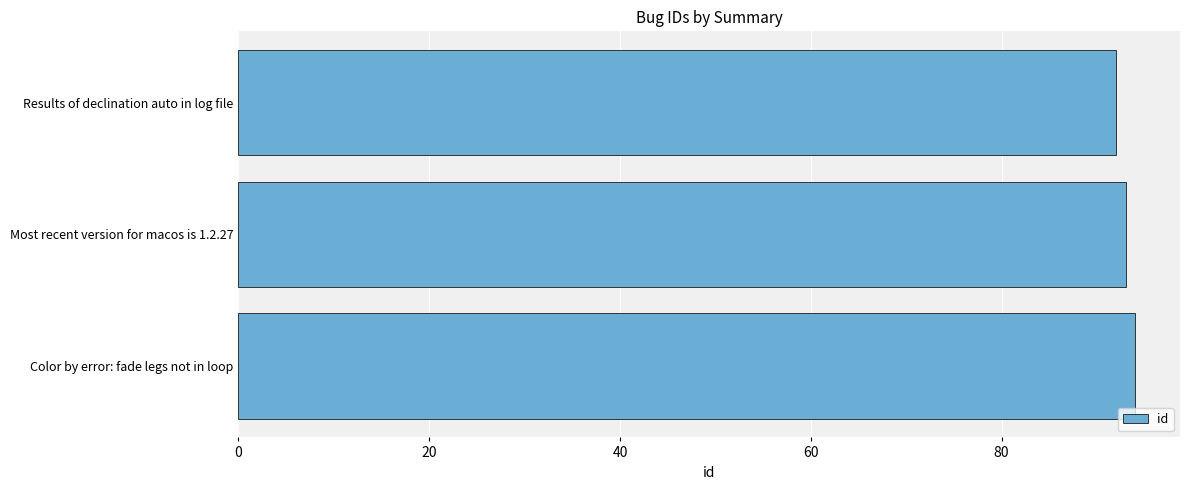

What is the label of the 2nd bar from the top?

Most recent version for macos is 1.2.27